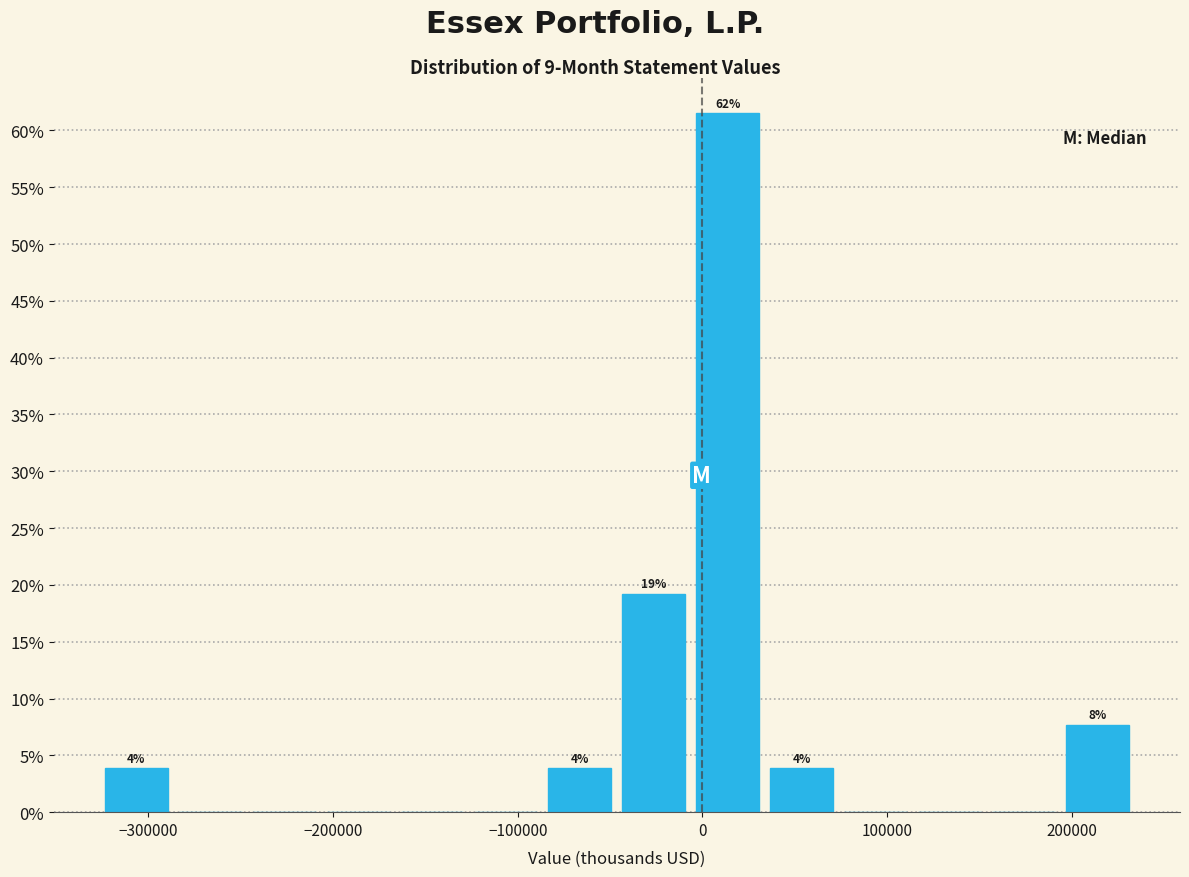

Over which range of the x-axis is the bar tallest?

-10000 to 30000